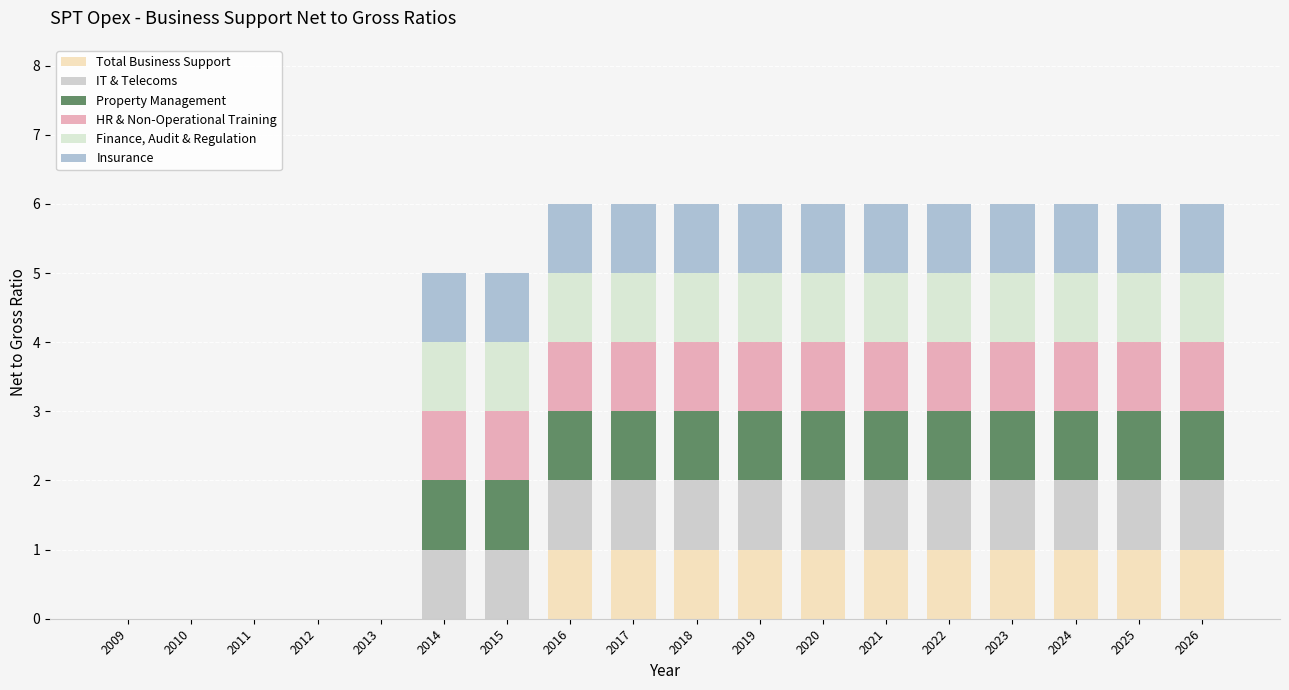

What is the average value of the Finance, Audit & Regulation series?

1